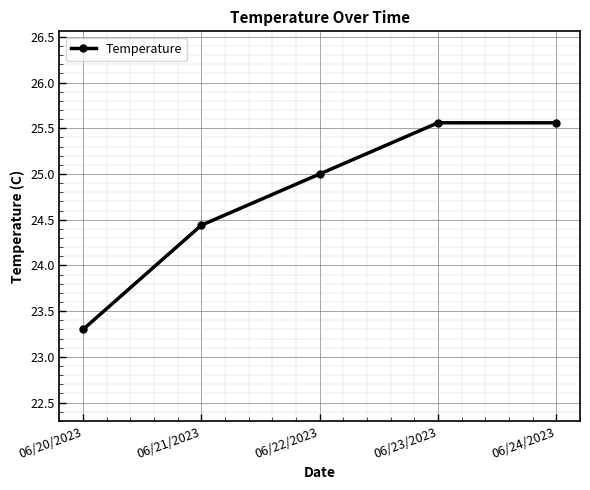

Does the chart display data point markers on the line(s)?

Yes